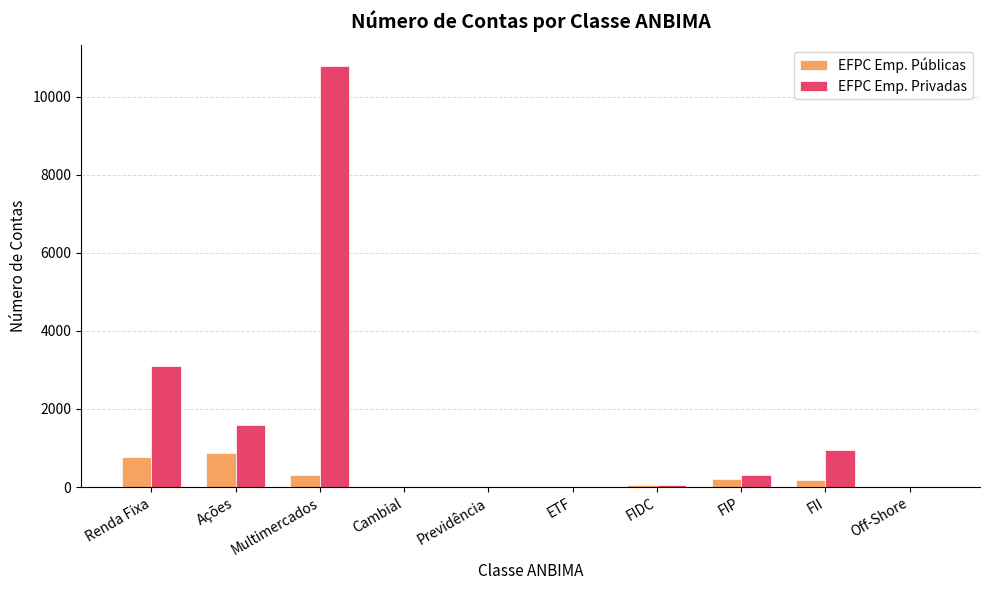

True or false: EFPC Emp. Privadas has a value of 951 at FII.

True